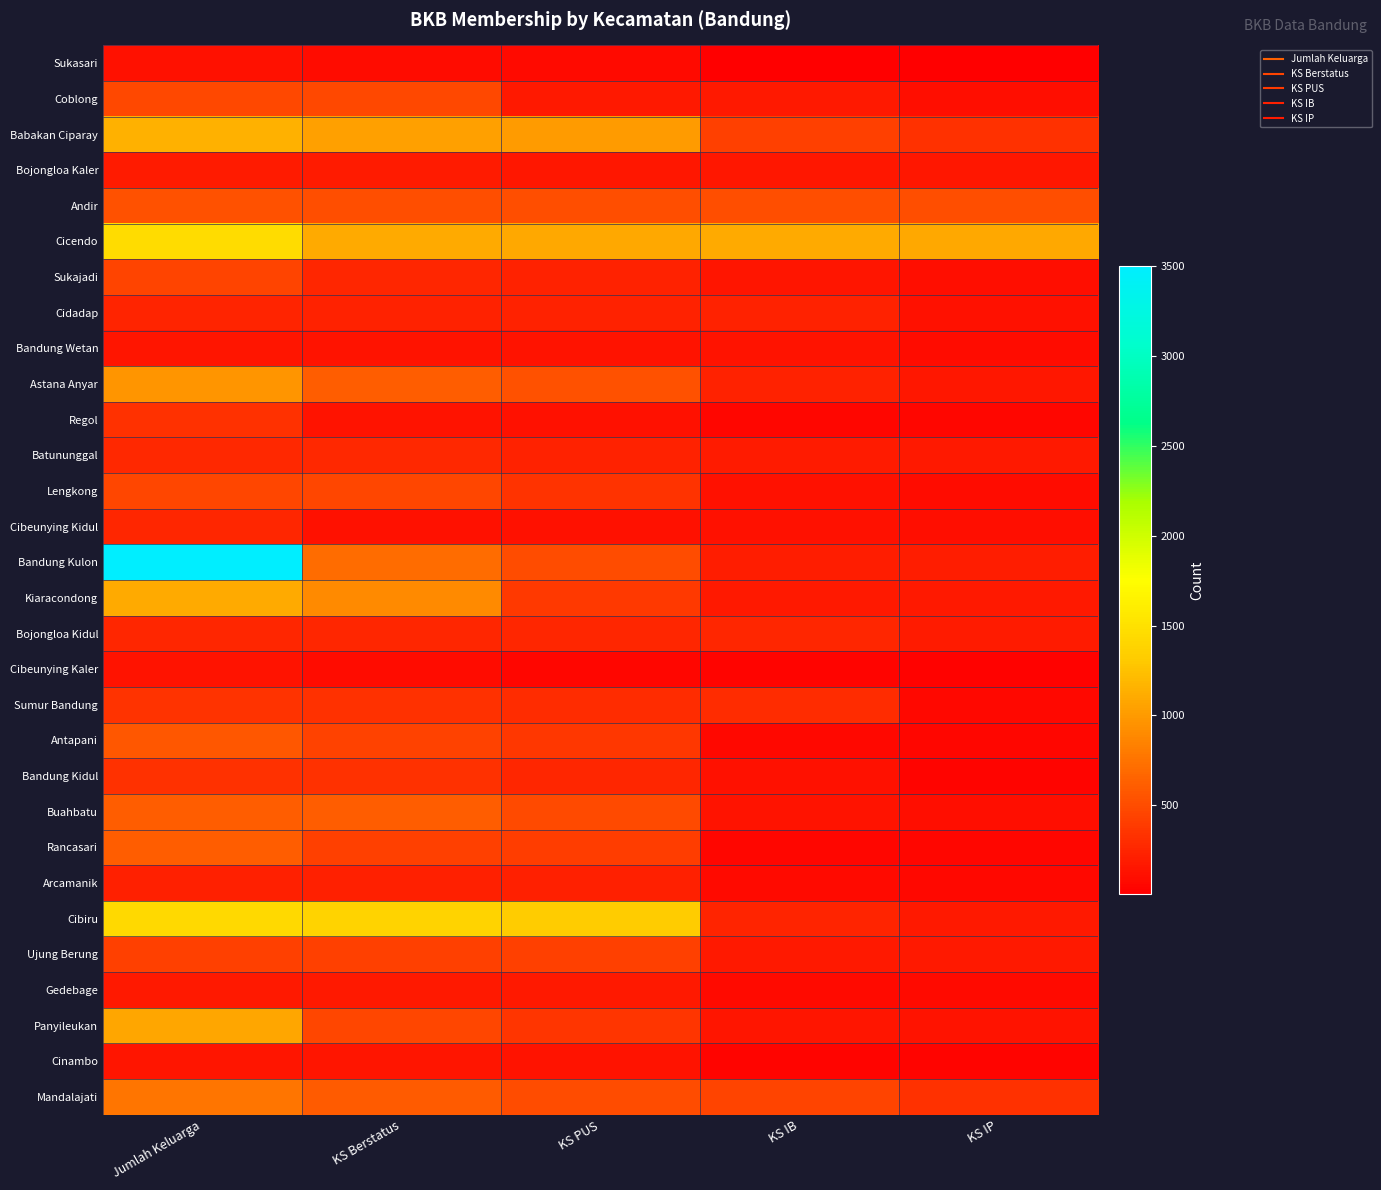

At which category does the chart reach its peak across all series?

Jumlah Keluarga